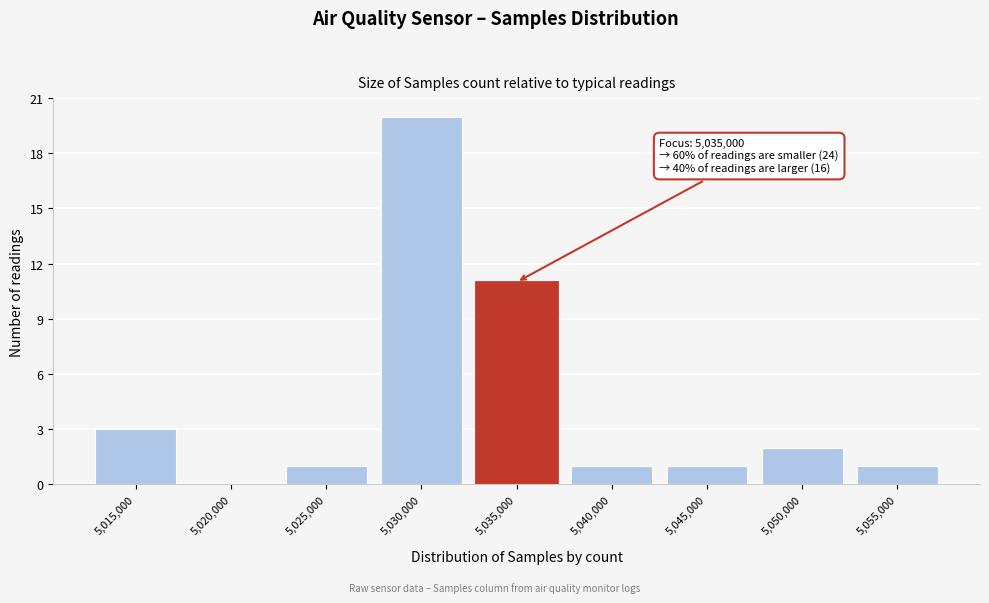

Reading left to right, transcribe all the data shown in this chart.

5,015,000=3	5,020,000=0	5,025,000=1	5,030,000=20	5,035,000=11	5,040,000=1	5,045,000=1	5,050,000=2	5,055,000=1